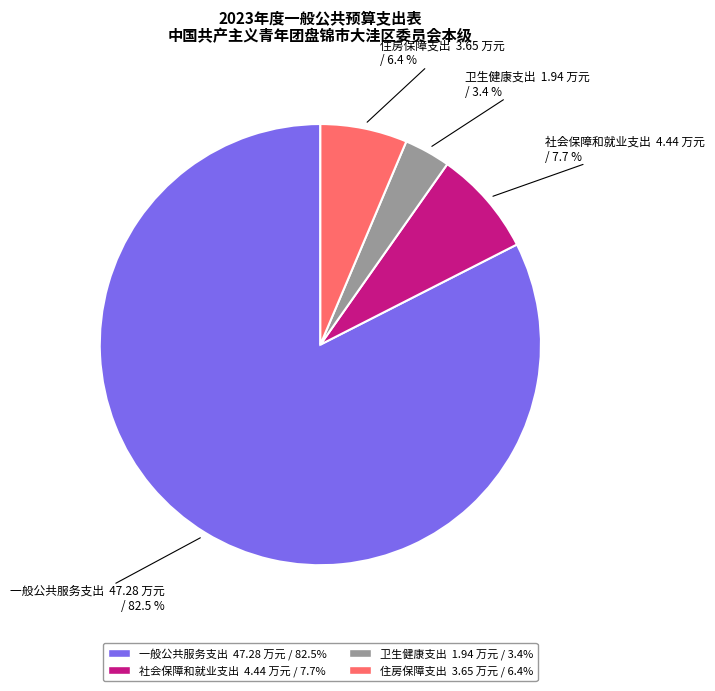

Count the number of slices in the pie.

4